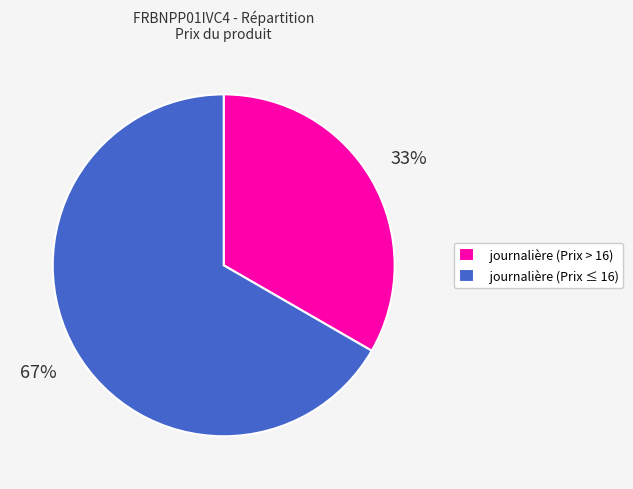

What is the majority slice?

journalière (Prix ≤ 16)